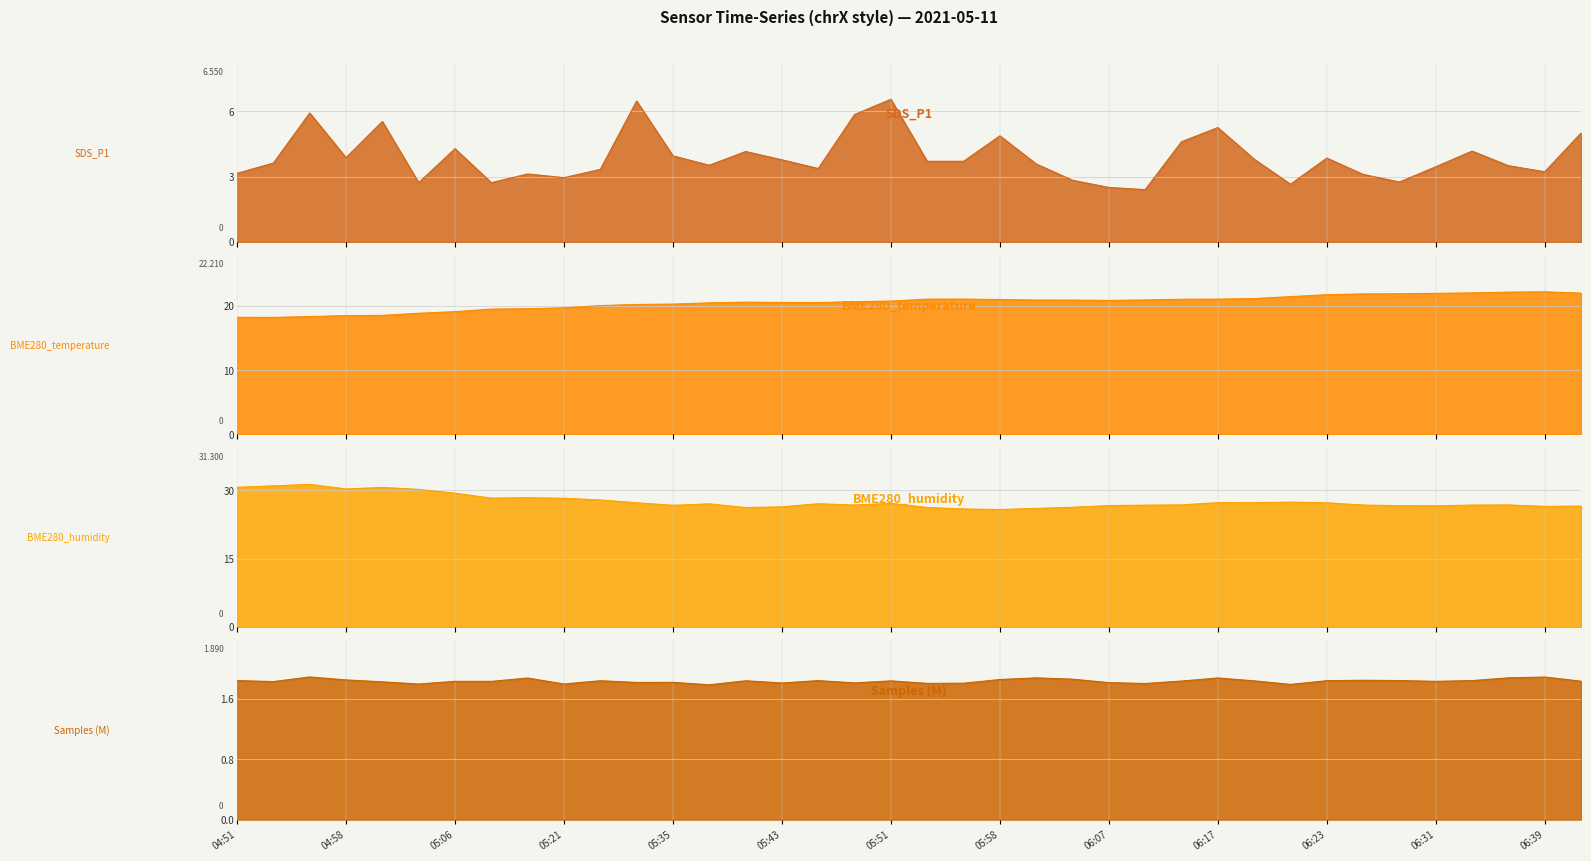

What is the difference between the BME280_temperature values at 05:35 and 05:56?

0.8